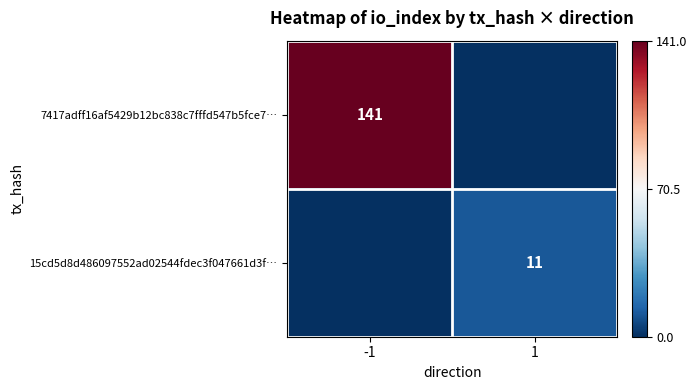

What is the spread (max minus min) of values at -1?

141